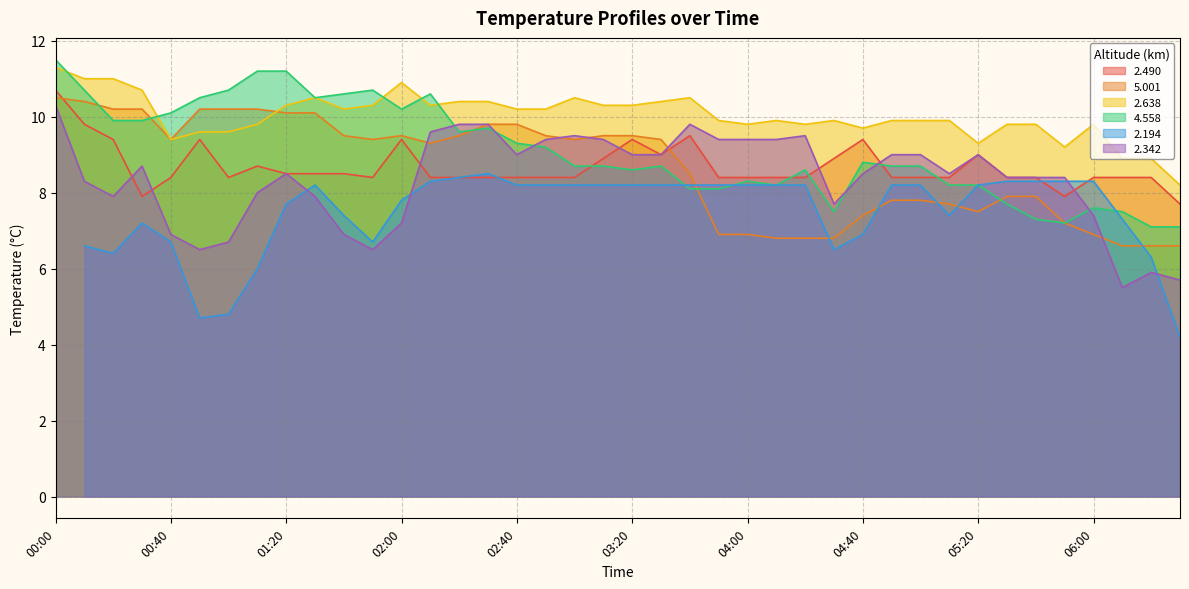

At which label does 2.490 reach its peak?

00:00